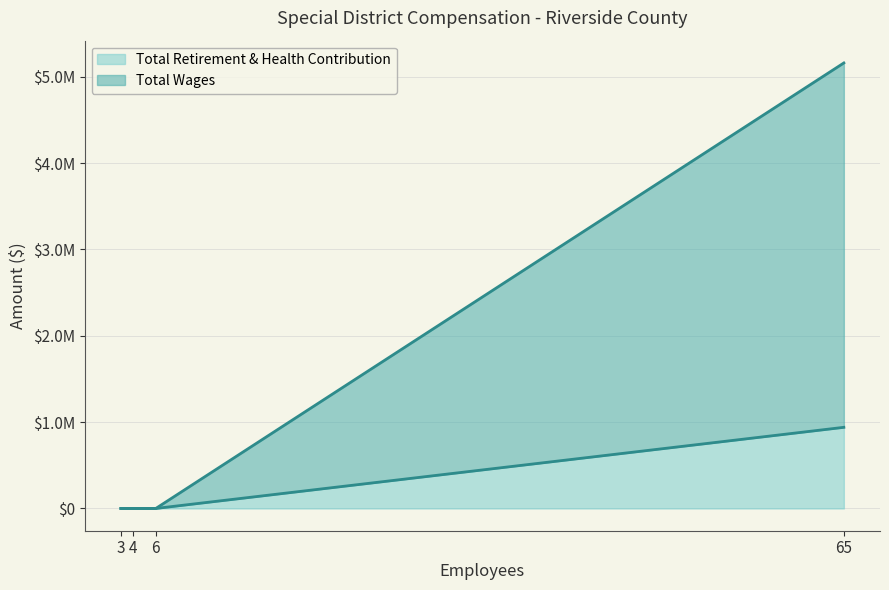

Rank the series by their maximum value, from highest to lowest.

Total Wages, Total Retirement & Health Contribution